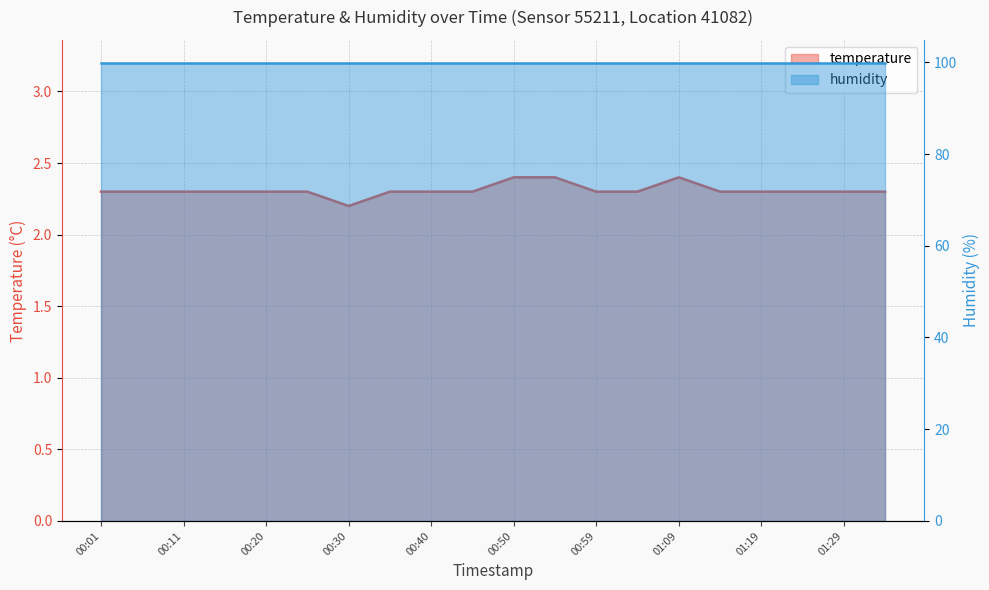

What is the difference between the maximum and second lowest values?

0.1